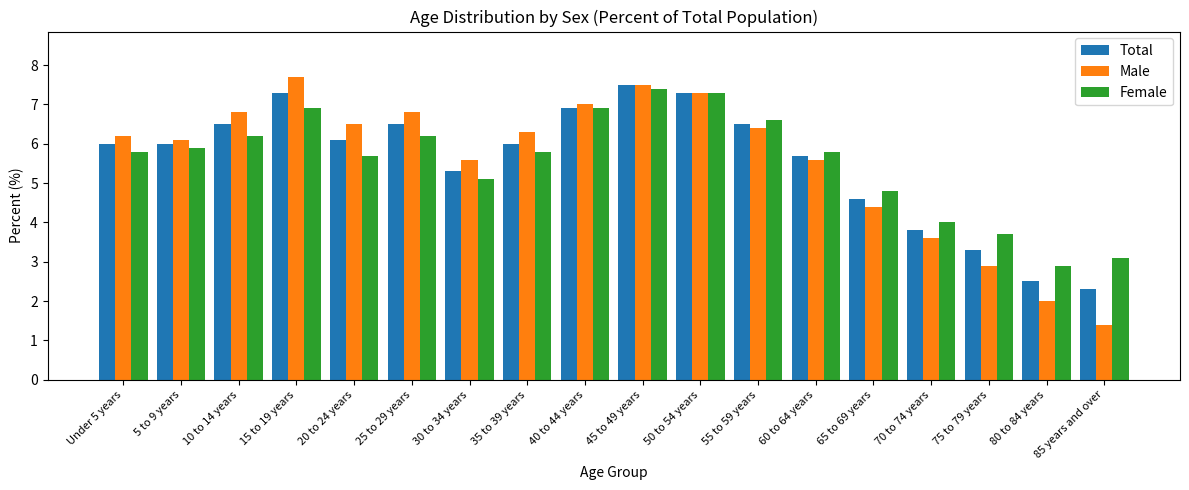

How many data points does each series have?

18